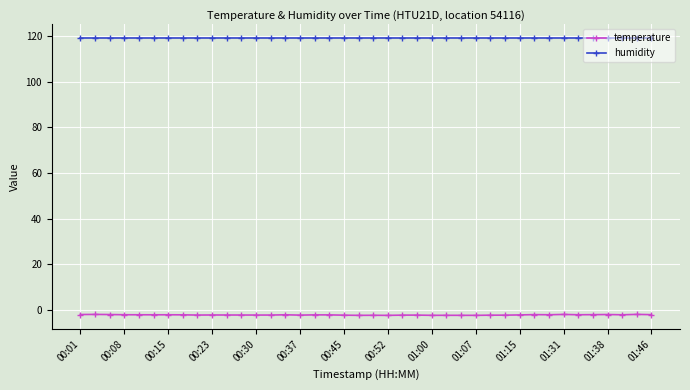

What is the average value of the temperature series?

-2.1